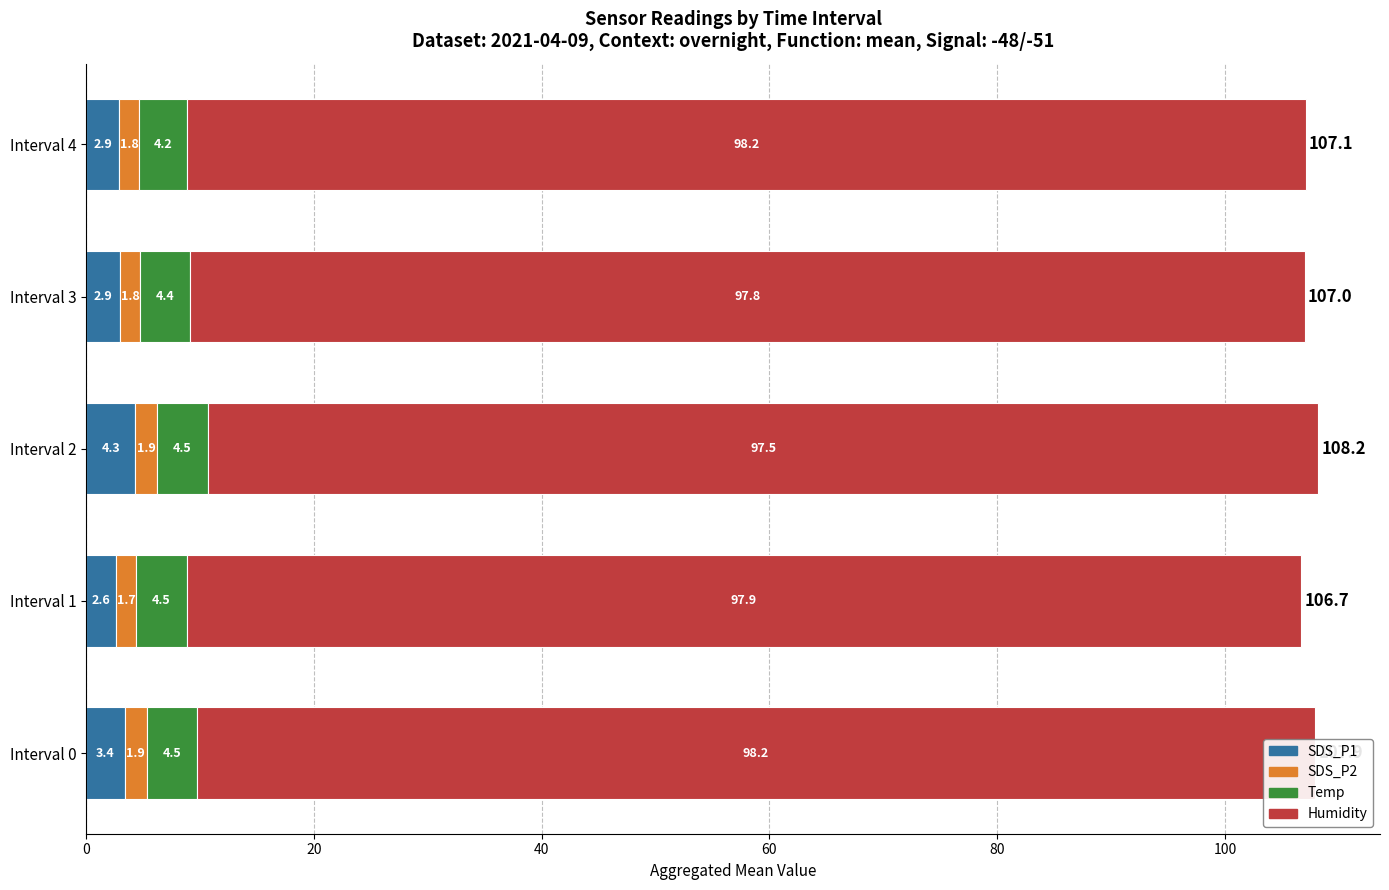

What is the total value across all series at Interval 4?

107.1